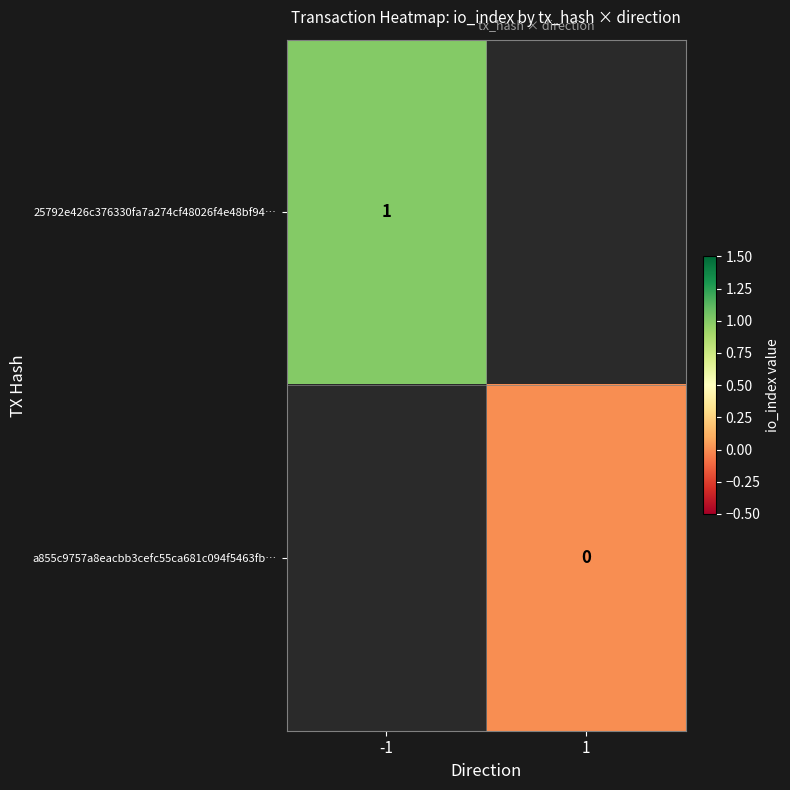

At how many categories does at least one series exceed 0?

1